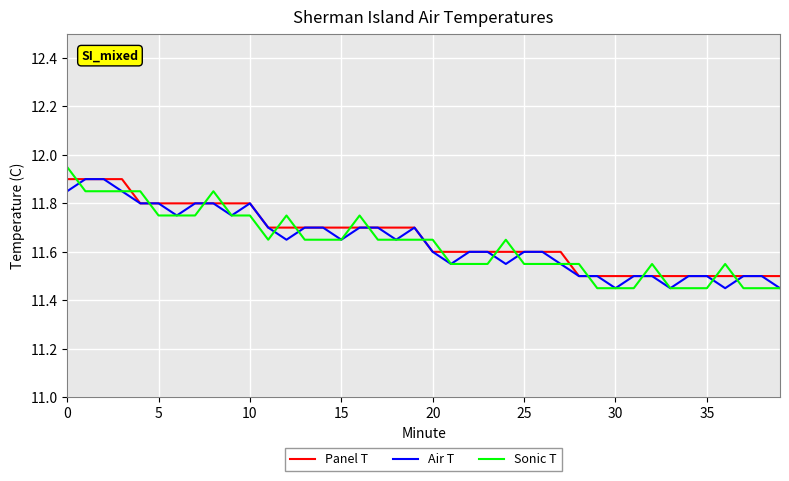

Which series ends up on top after the final intersection of Panel T and Sonic T?

Panel T